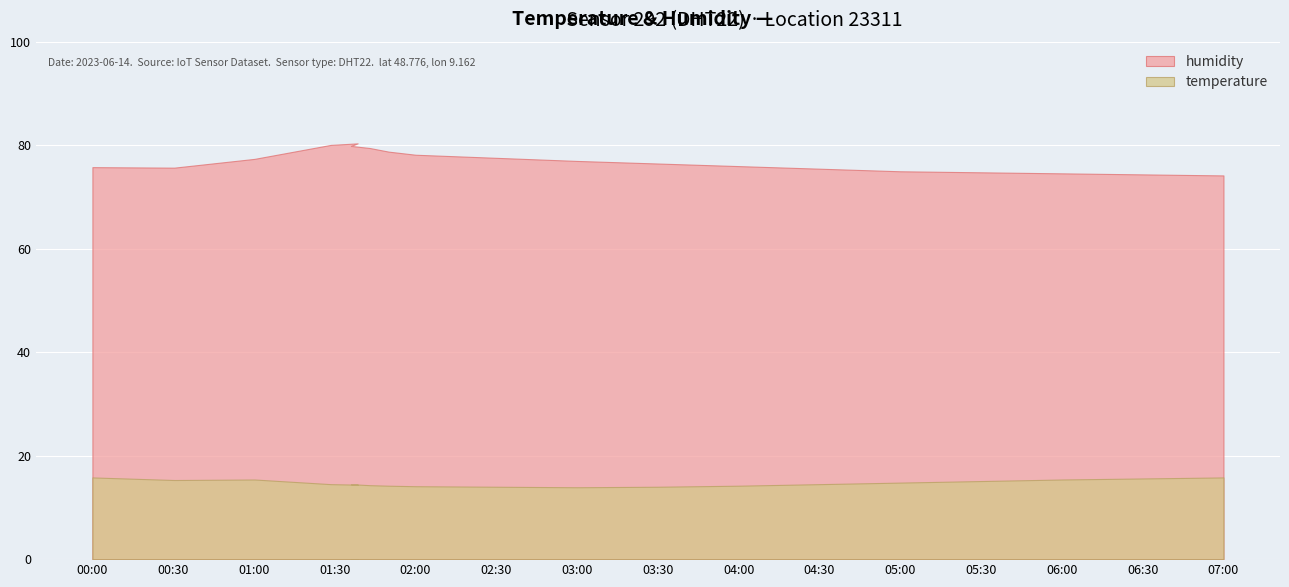

Read the temperature value at 00:00.

15.8